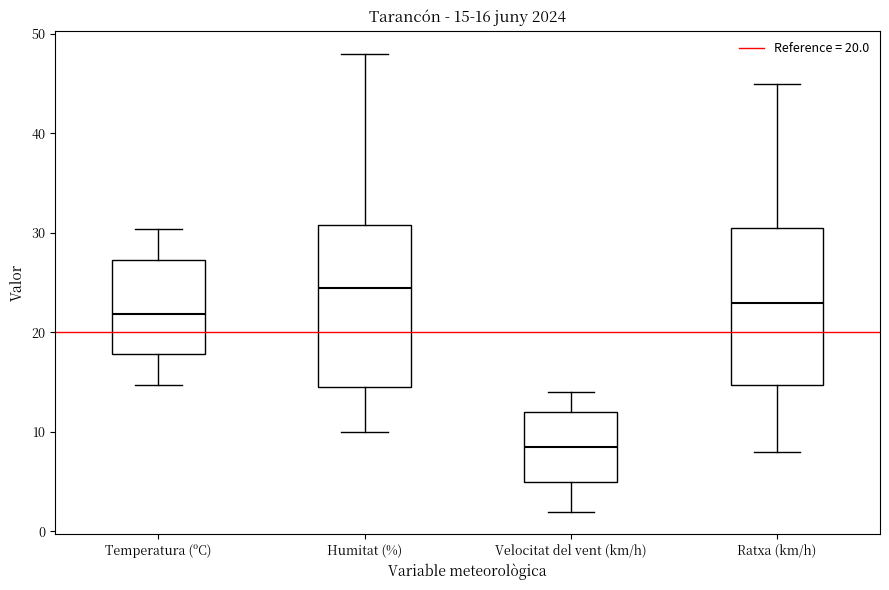

Which box has the lowest median line?

Velocitat del vent (km/h)